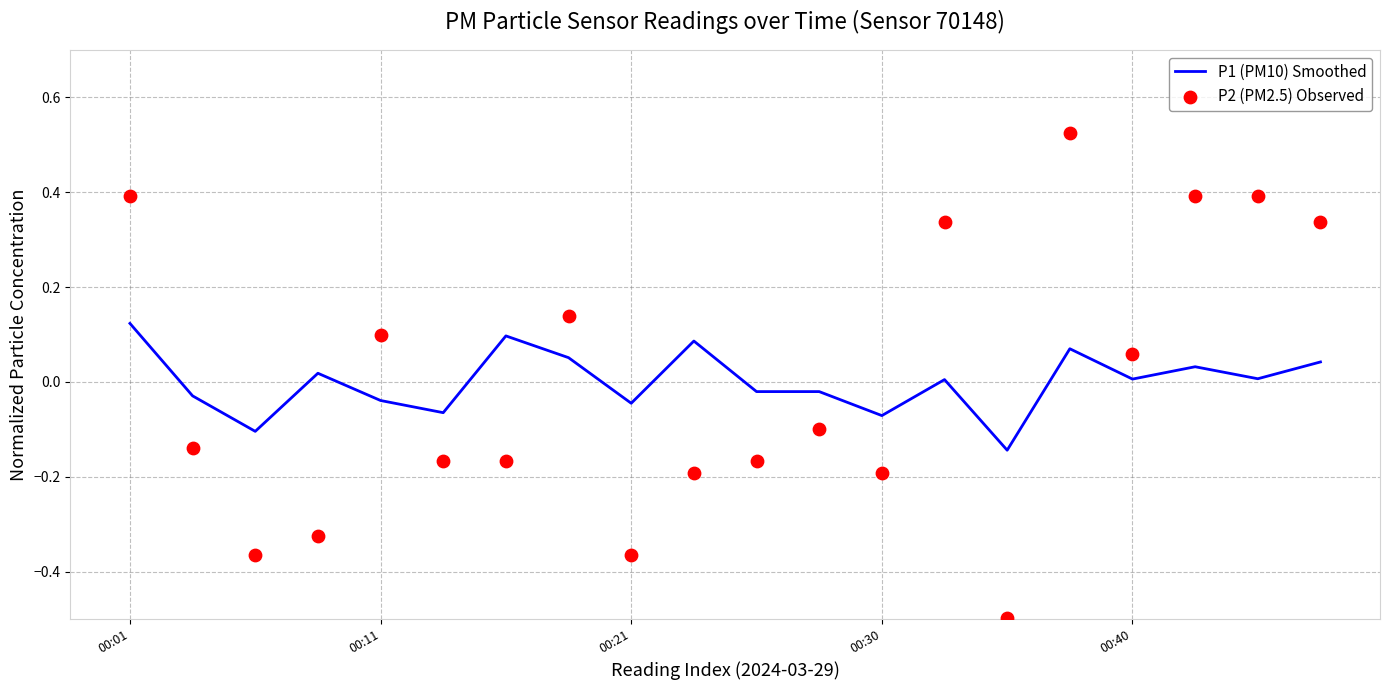

Which series has the largest Y range (max minus min)?

P2 (PM2.5) Observed